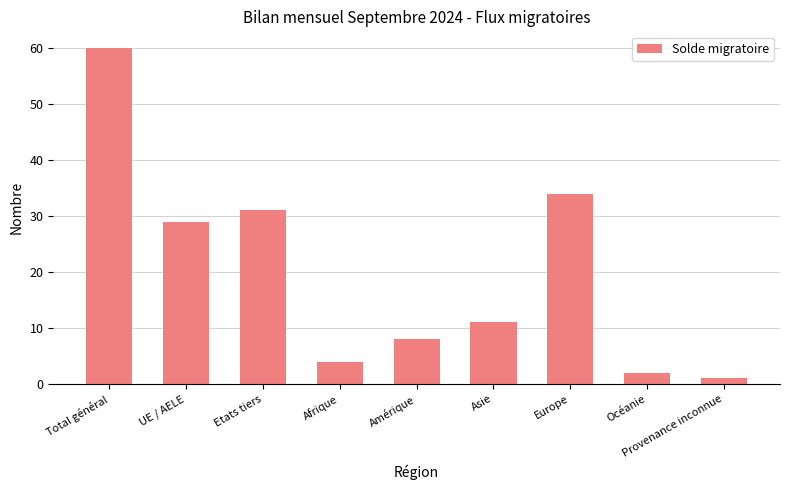

What is the sum of all values?

180